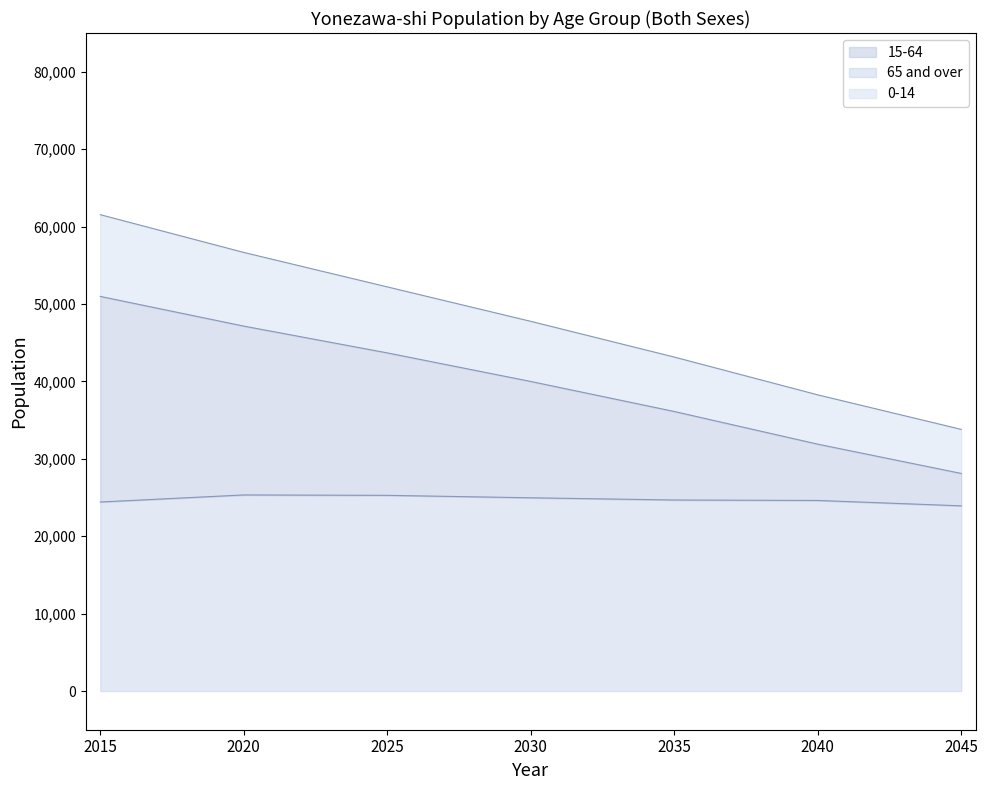

What is the difference between the maximum and minimum values in the 65 and over series?

1408